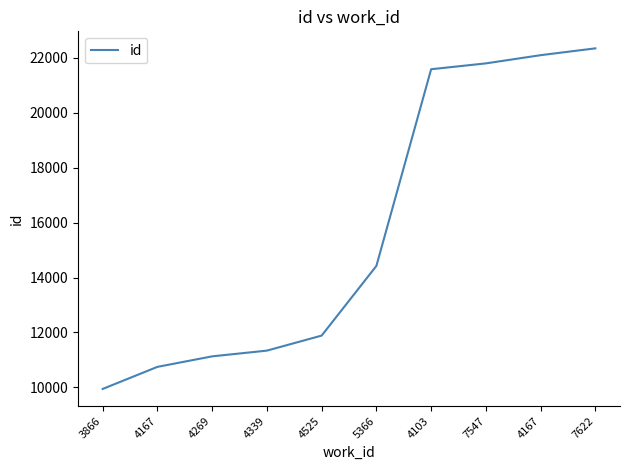

Does the chart have visible grid lines?

No